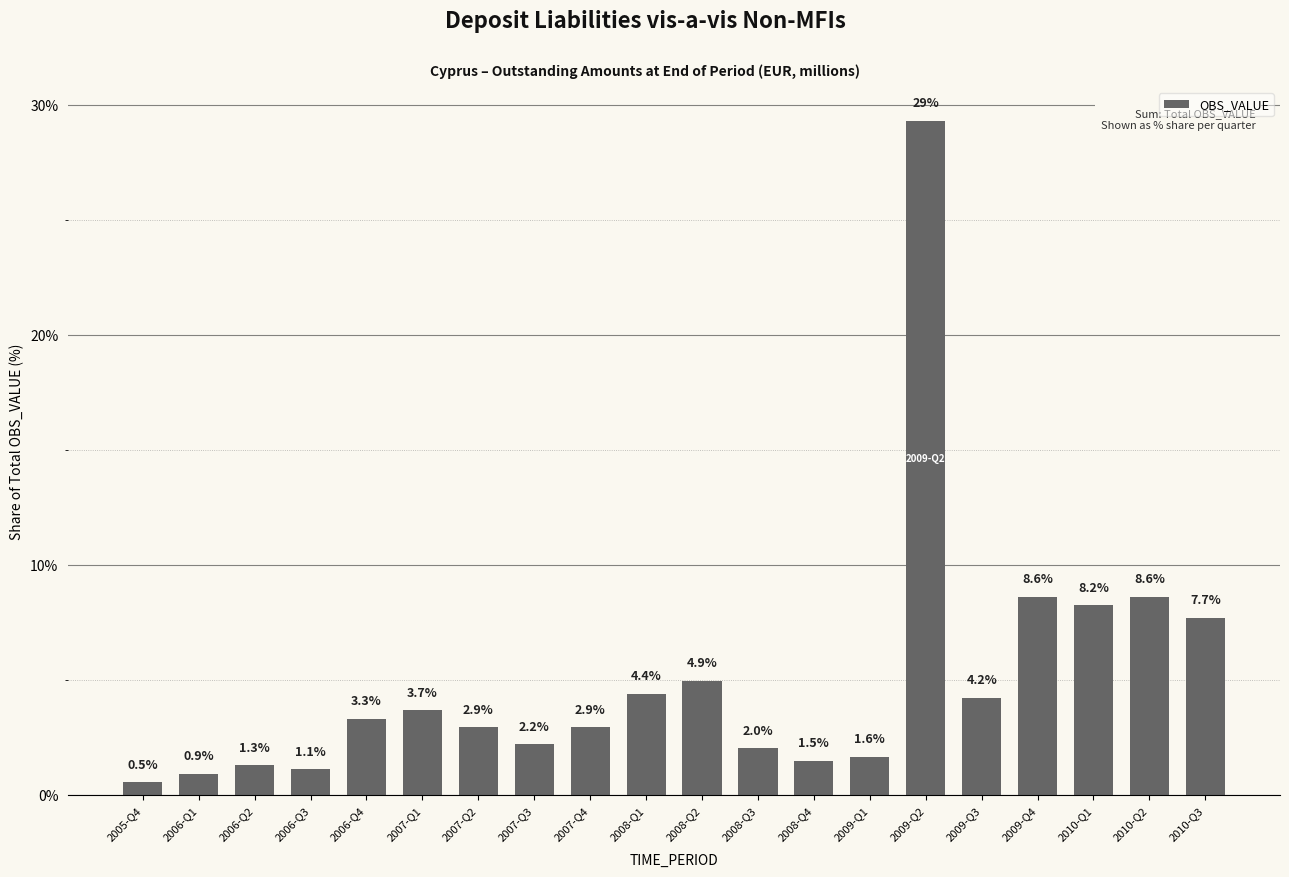

Does the chart contain any negative values?

No